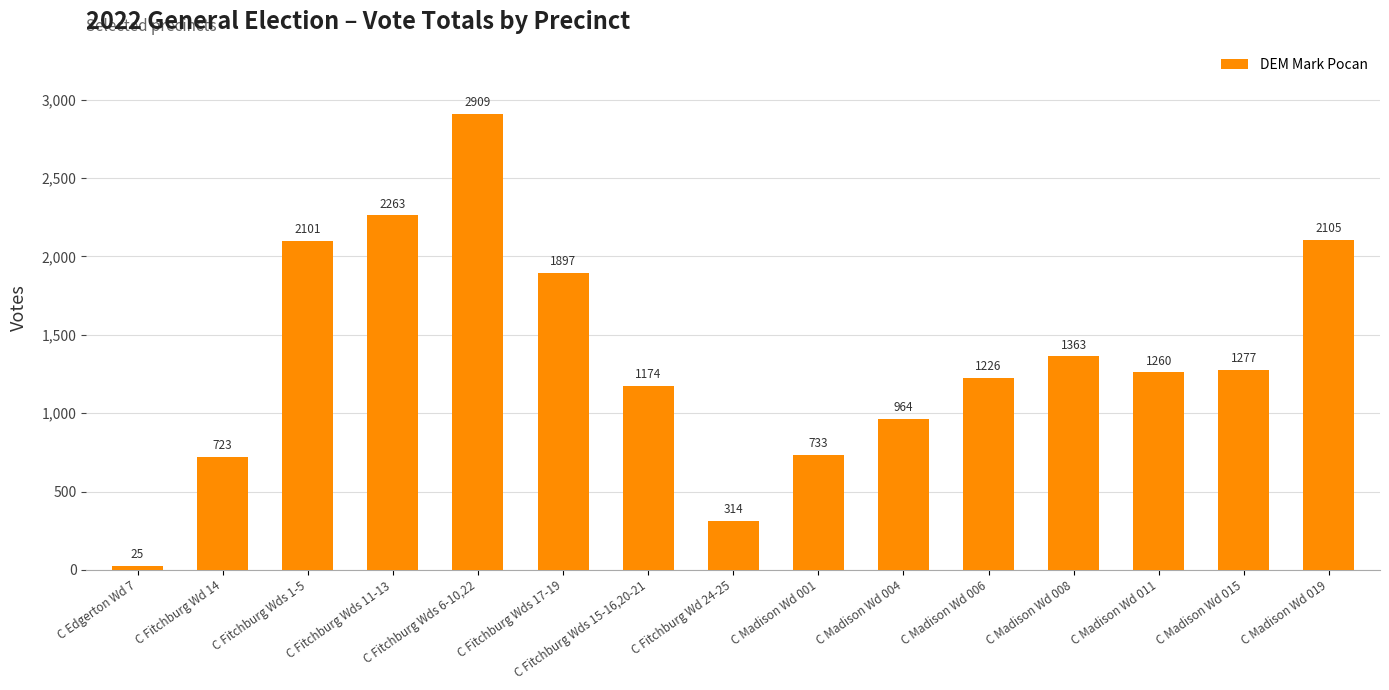

What is the sum of the values at C Madison Wd 011 and C Fitchburg Wds 15-16,20-21?

2434